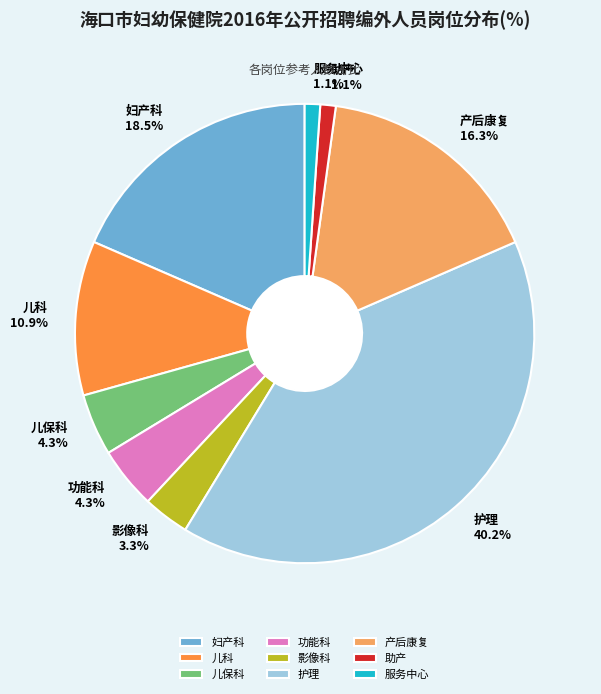

The 护理 slice represents 40% of the pie. True or false?

True